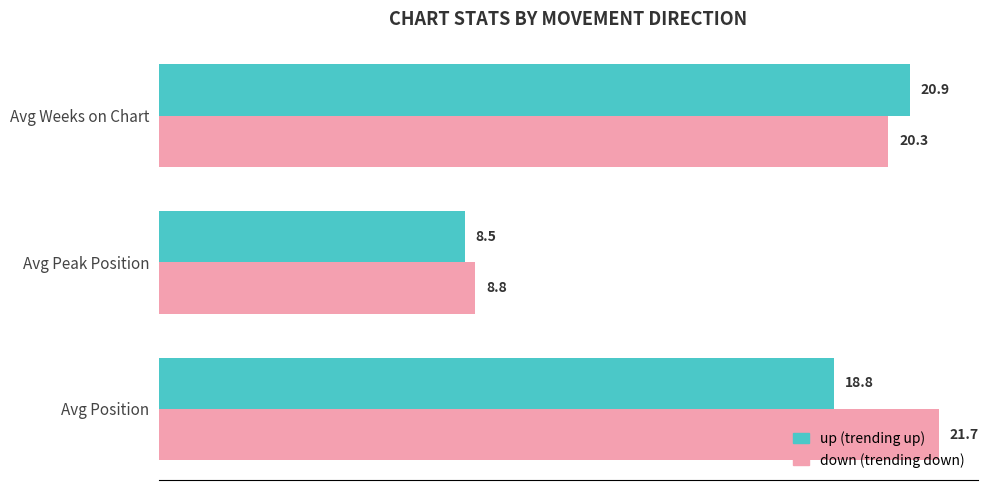

What is the total value across all series at Avg Peak Position?

17.3